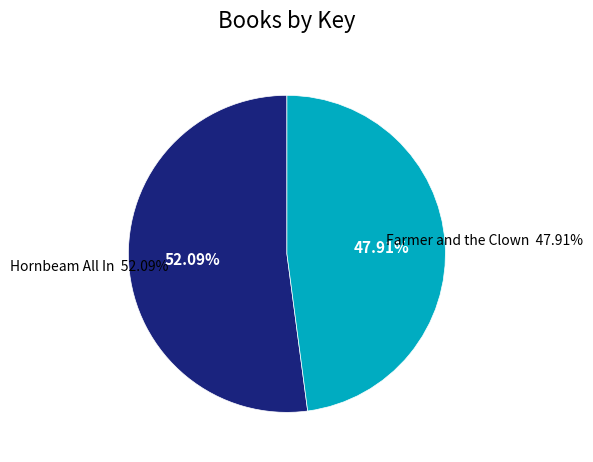

What is the change in value from Hornbeam All In to Farmer and the Clown?

-15476838